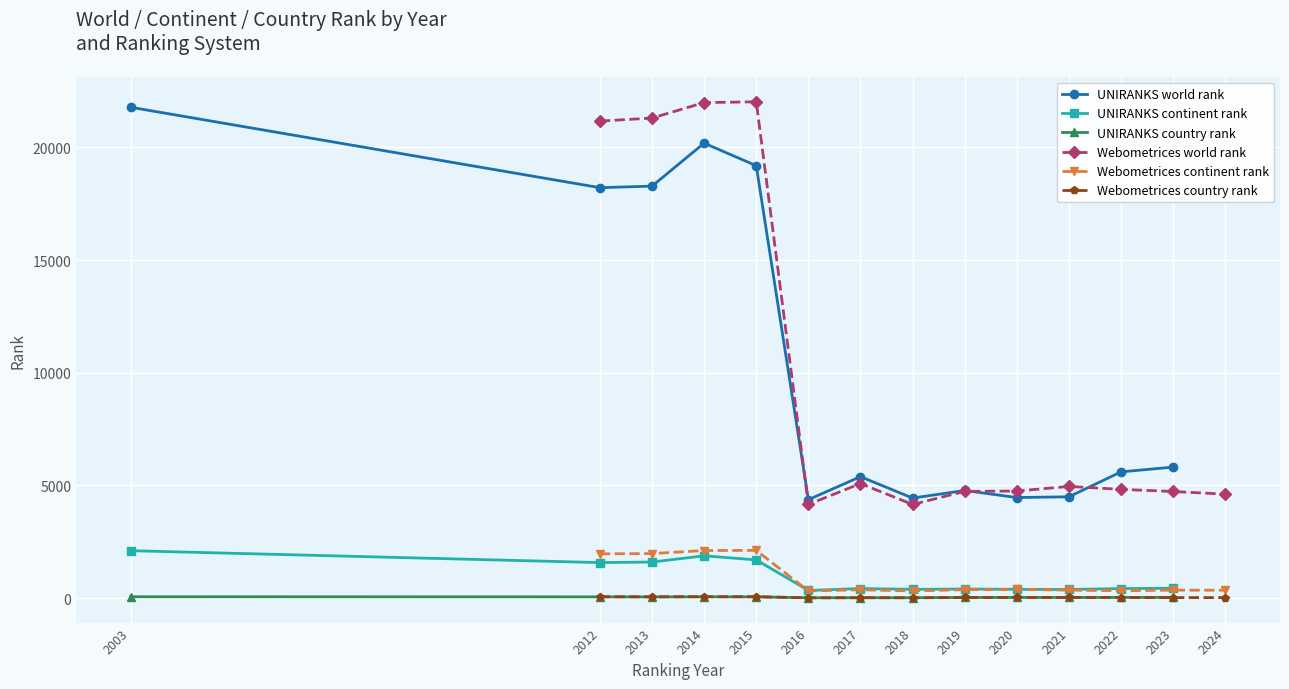

True or false: UNIRANKS world rank has a value of 8138 at 2023.

False